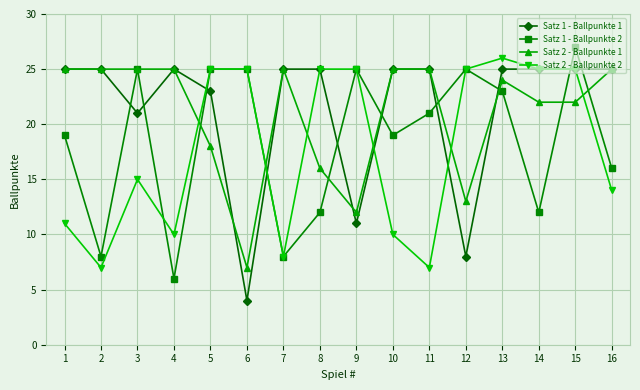

What is the sum of all Satz 1 - Ballpunkte 2 values?

296